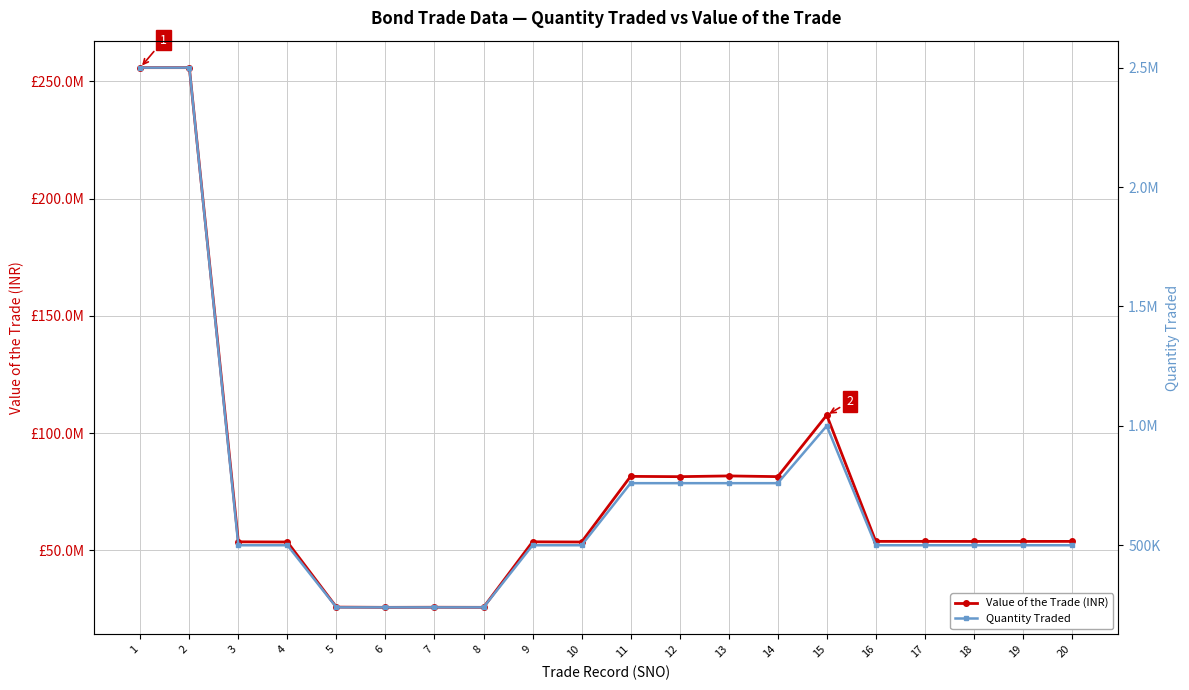

True or false: Quantity Traded and Value of the Trade (INR) intersect in this chart.

False